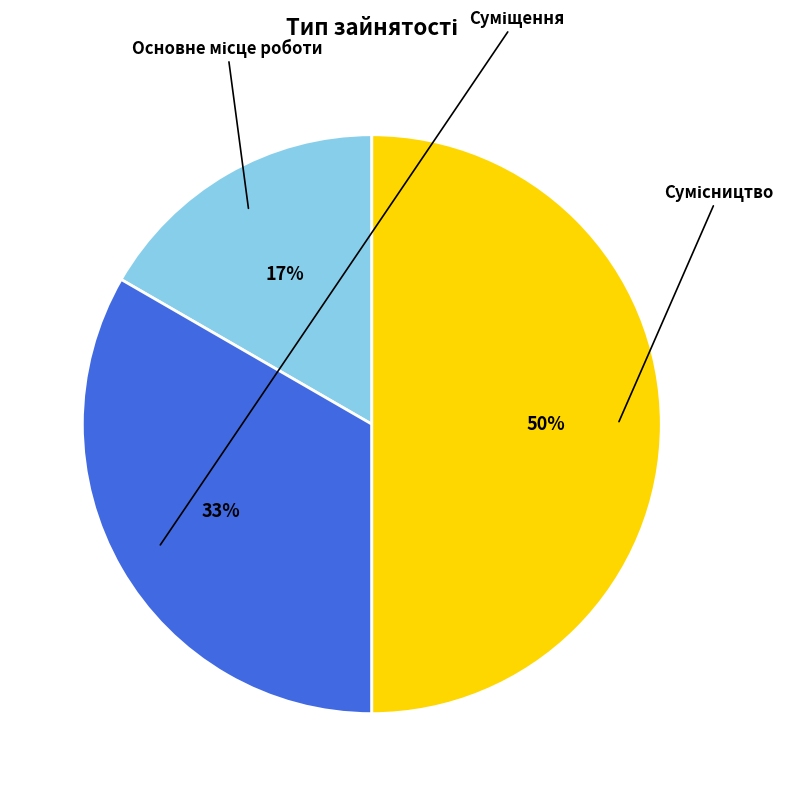

To the nearest percent, what is the difference between the largest and smallest slice percentages?

33%